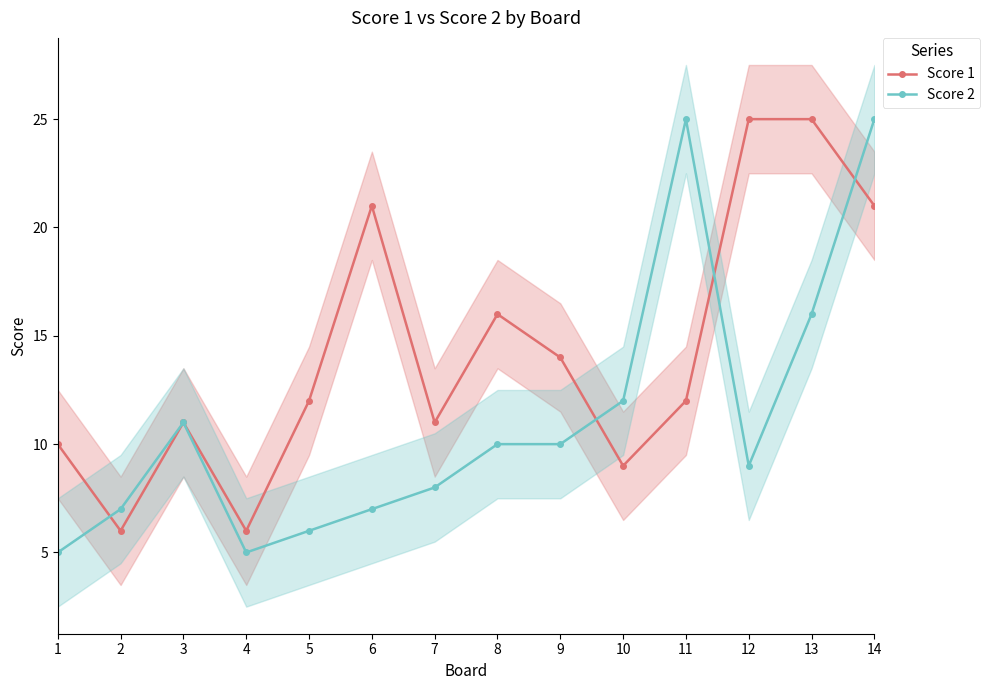

True or false: Score 1 has more than 1 interior local peaks.

True